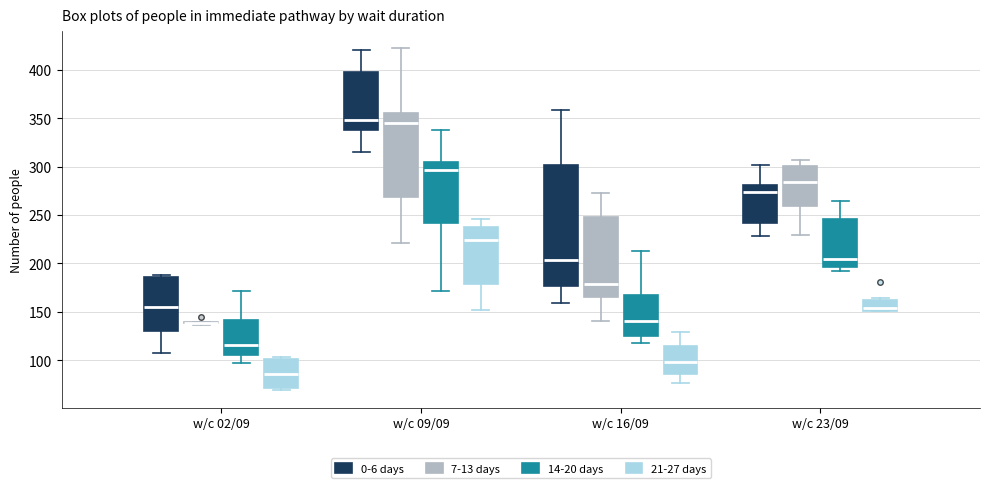

Reading left to right, read every box against the y-axis: the position of its median line, the range the box covers, and the ends of its whiskers. The values are not printed on the chart, so give them approximately, as read against the axis.

w/c 02/09 (0-6 days): median 155, box 130 to 185, whiskers 110 to 190
w/c 02/09 (7-13 days): box collapsed to a line at 140, whiskers 135 to 140
w/c 02/09 (14-20 days): median 115, box 105 to 140, whiskers 95 to 170
w/c 02/09 (21-27 days): median 85, box 70 to 100, whiskers 70 (just below the box's lower edge) to 105
w/c 09/09 (0-6 days): median 350, box 335 to 395, whiskers 315 to 420
w/c 09/09 (7-13 days): median 345, box 270 to 355, whiskers 220 to 420
w/c 09/09 (14-20 days): median 295, box 240 to 305, whiskers 170 to 340
w/c 09/09 (21-27 days): median 225, box 180 to 240, whiskers 150 to 245
w/c 16/09 (0-6 days): median 205, box 175 to 300, whiskers 160 to 360
w/c 16/09 (7-13 days): median 180, box 165 to 250, whiskers 140 to 275
w/c 16/09 (14-20 days): median 140, box 125 to 165, whiskers 120 to 215
w/c 16/09 (21-27 days): median 100, box 85 to 115, whiskers 75 to 130
w/c 23/09 (0-6 days): median 275, box 240 to 280, whiskers 230 to 300
w/c 23/09 (7-13 days): median 285, box 260 to 300, whiskers 230 to 305
w/c 23/09 (14-20 days): median 205, box 195 to 245, whiskers 190 to 265
w/c 23/09 (21-27 days): median 155, box 150 to 160, whiskers 150 to 165